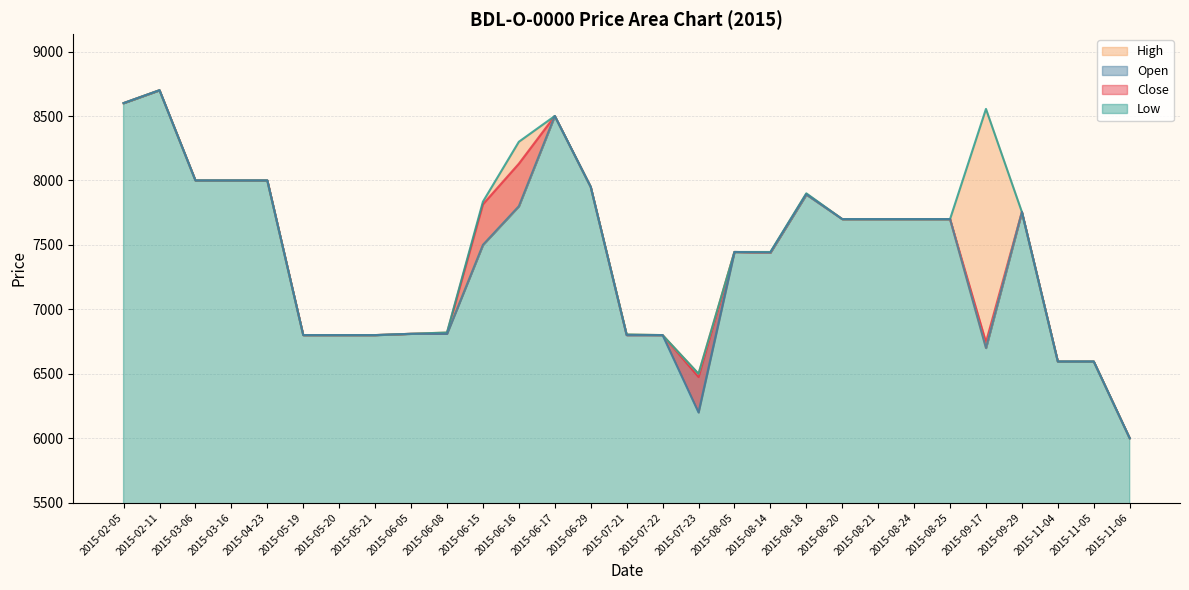

What is the greatest value displayed?

8700